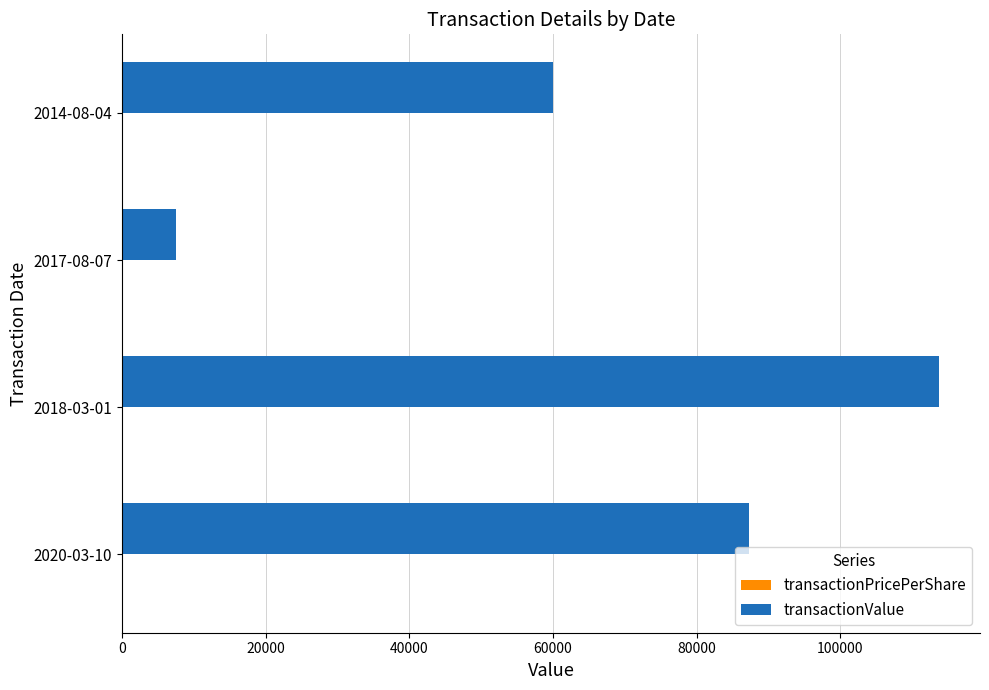

What is the maximum value for transactionValue?

113750.0